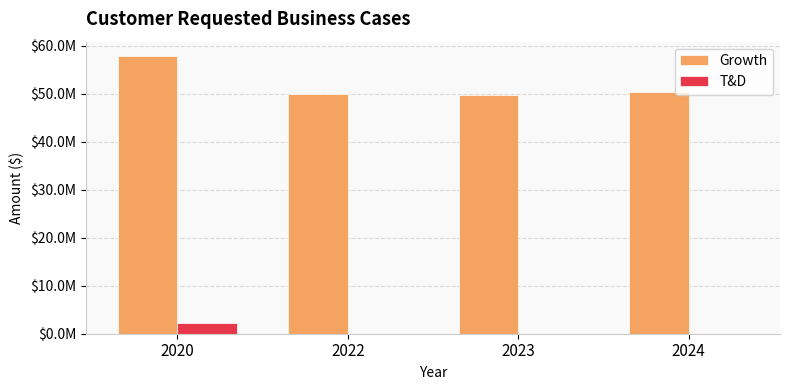

At which label does Growth reach its peak?

2020